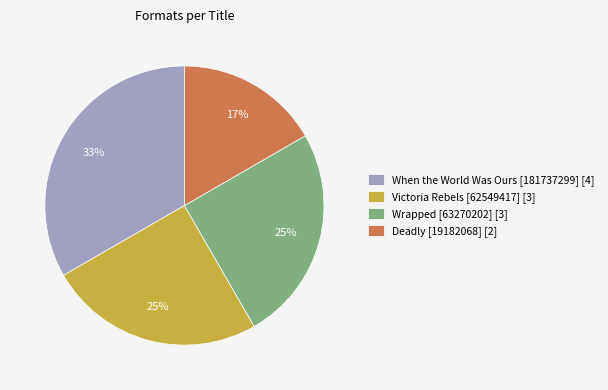

Count the number of slices in the pie.

4